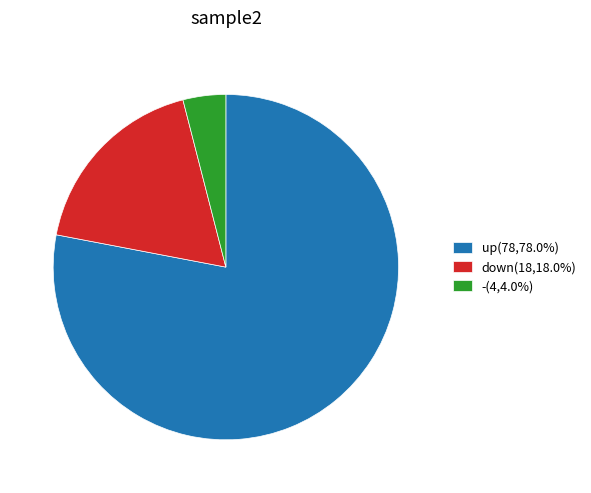

Which category has the biggest portion of the pie?

up